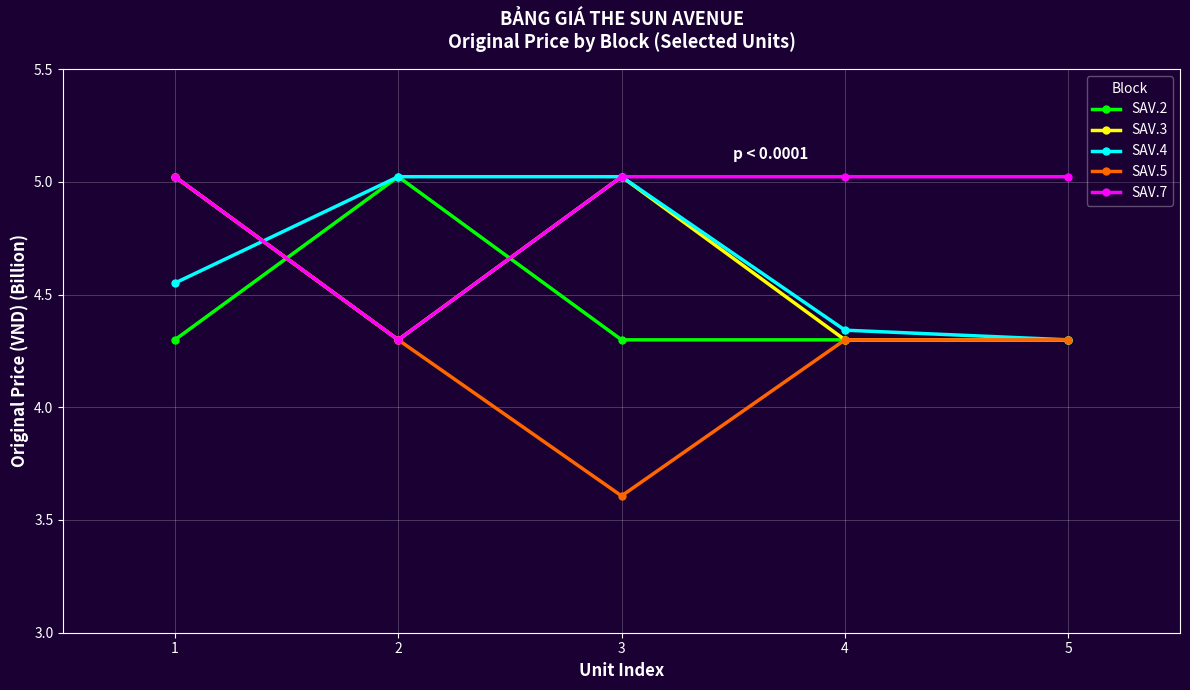

What is the highest value of the SAV.5 series?

5.0